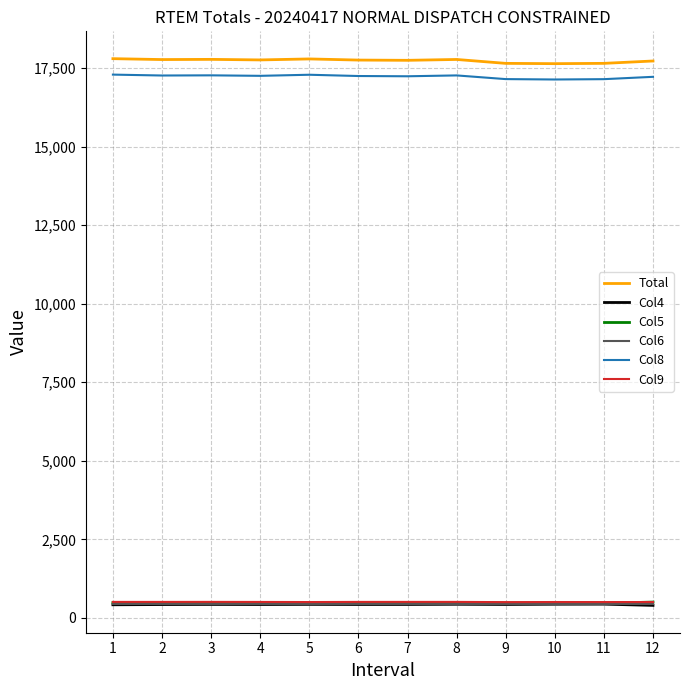

True or false: Col8 and Col4 intersect in this chart.

False